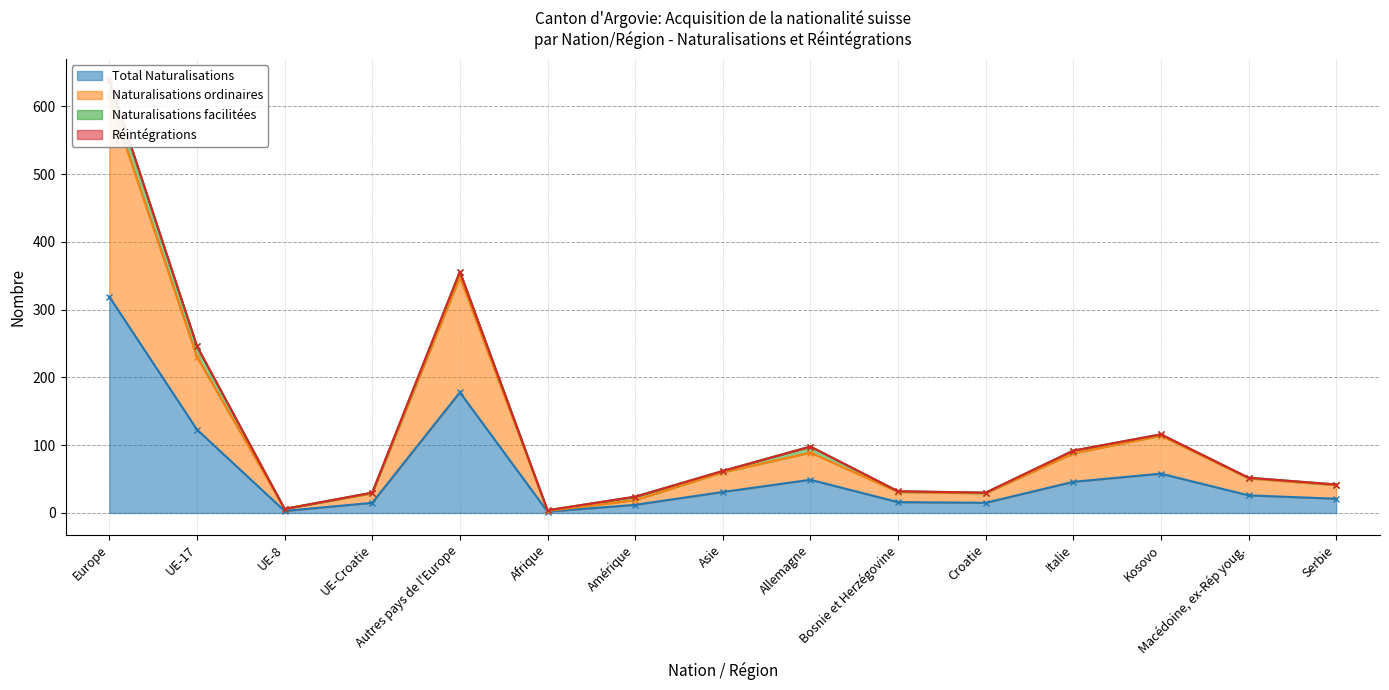

At which label does Total Naturalisations reach its peak?

Europe